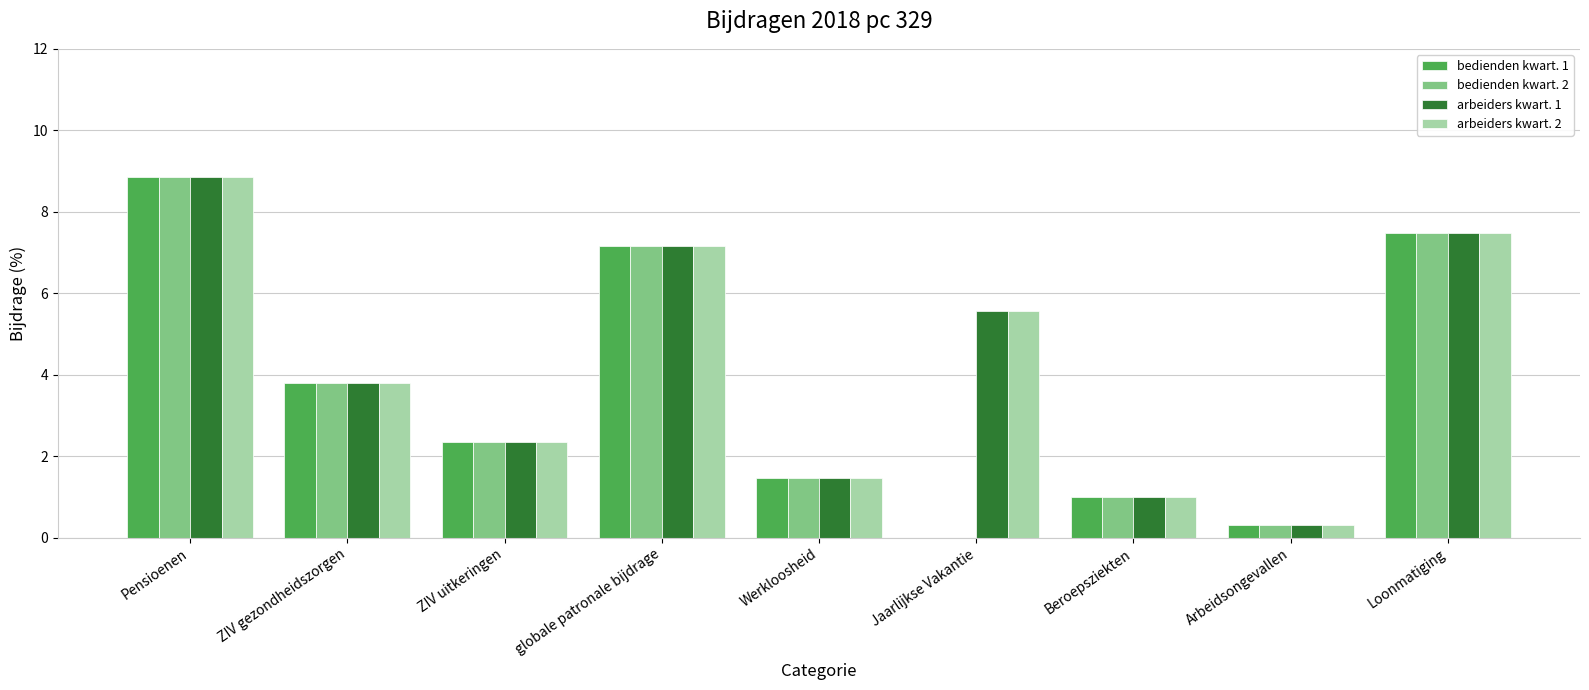

Is it true that arbeiders kwart. 1 equals 2.6 at Jaarlijkse Vakantie?

False